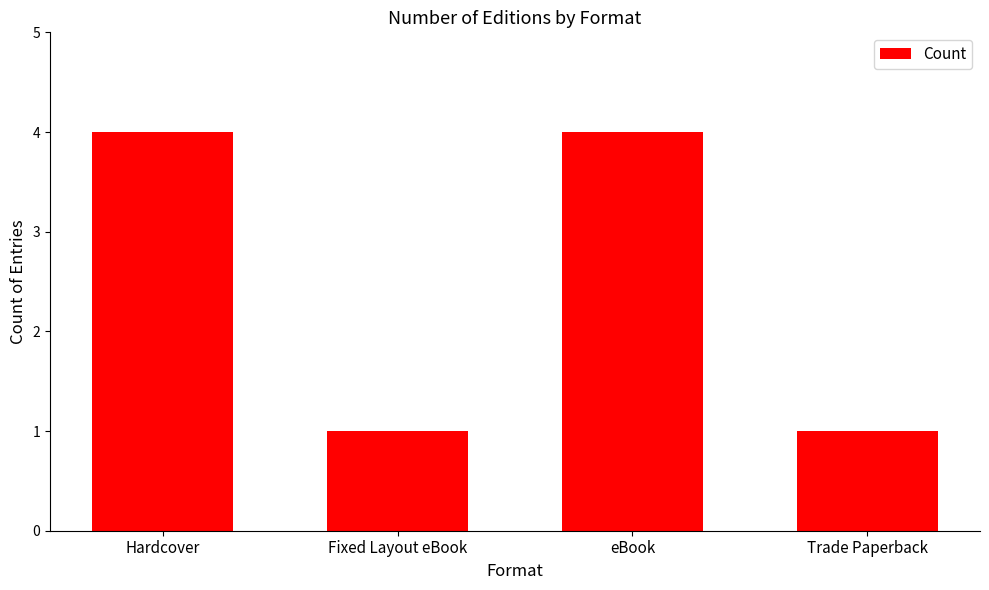

What is the sum of all values?

10